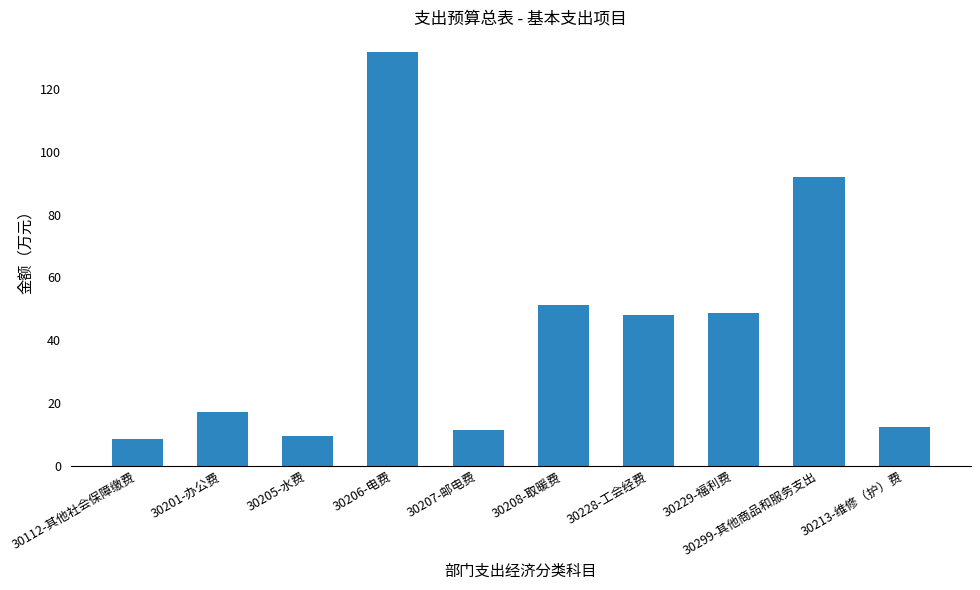

Which label corresponds to the largest value in the chart?

30206-电费